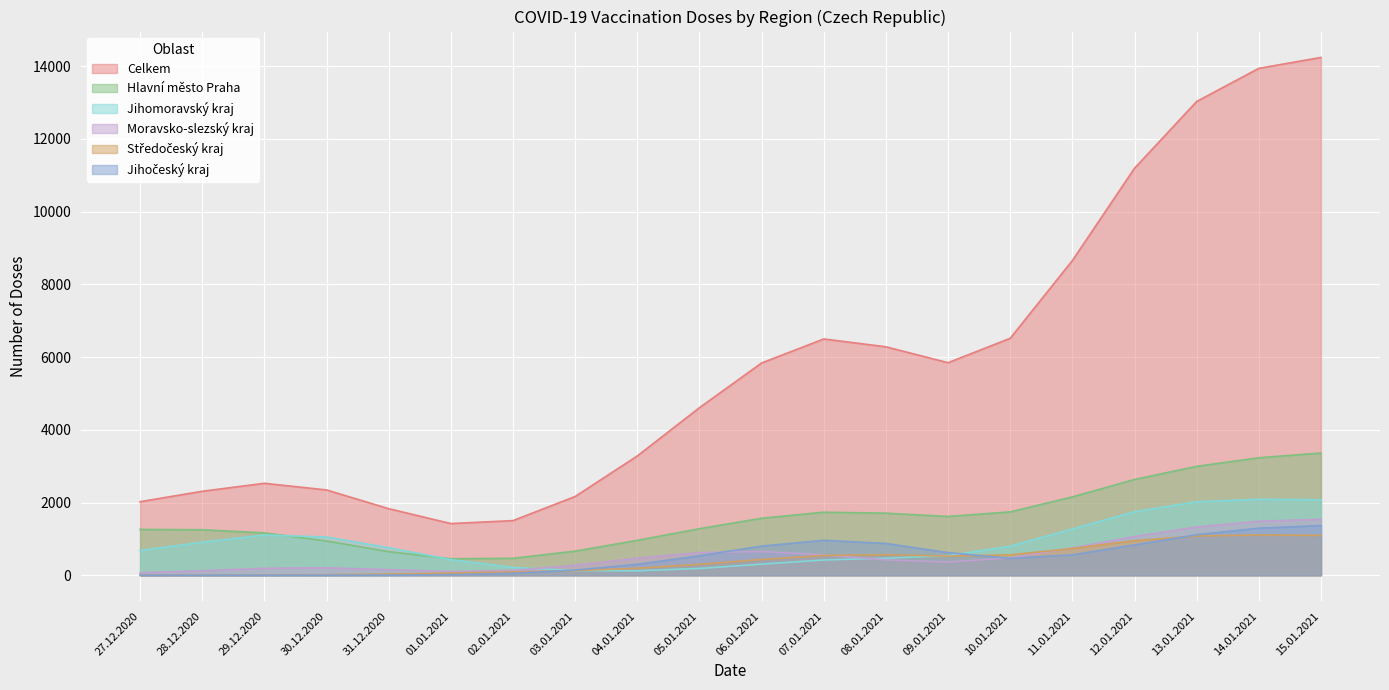

What position from the right is 04.01.2021?

12